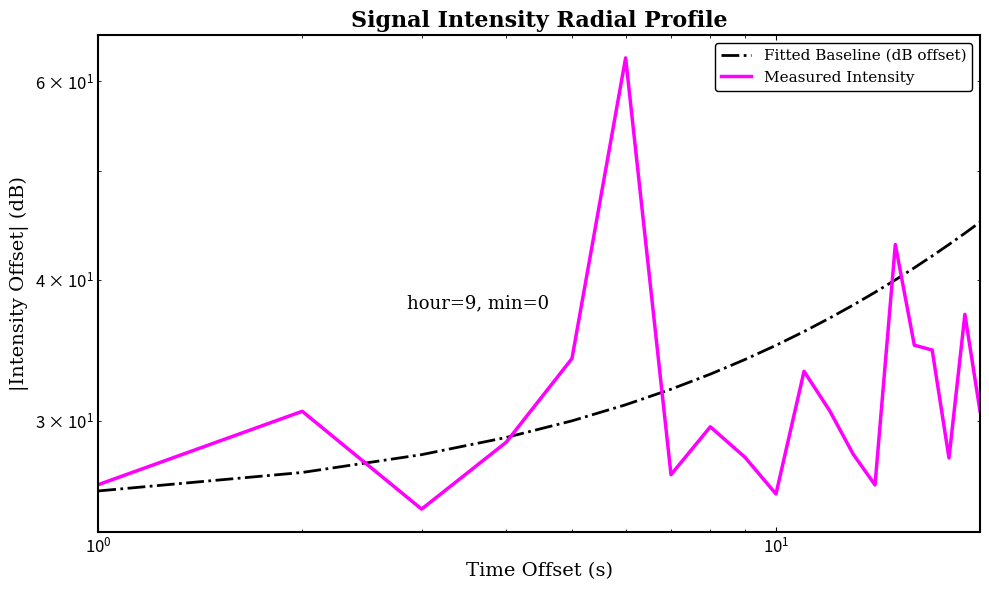

What is the minimum value shown in the chart?

25.1